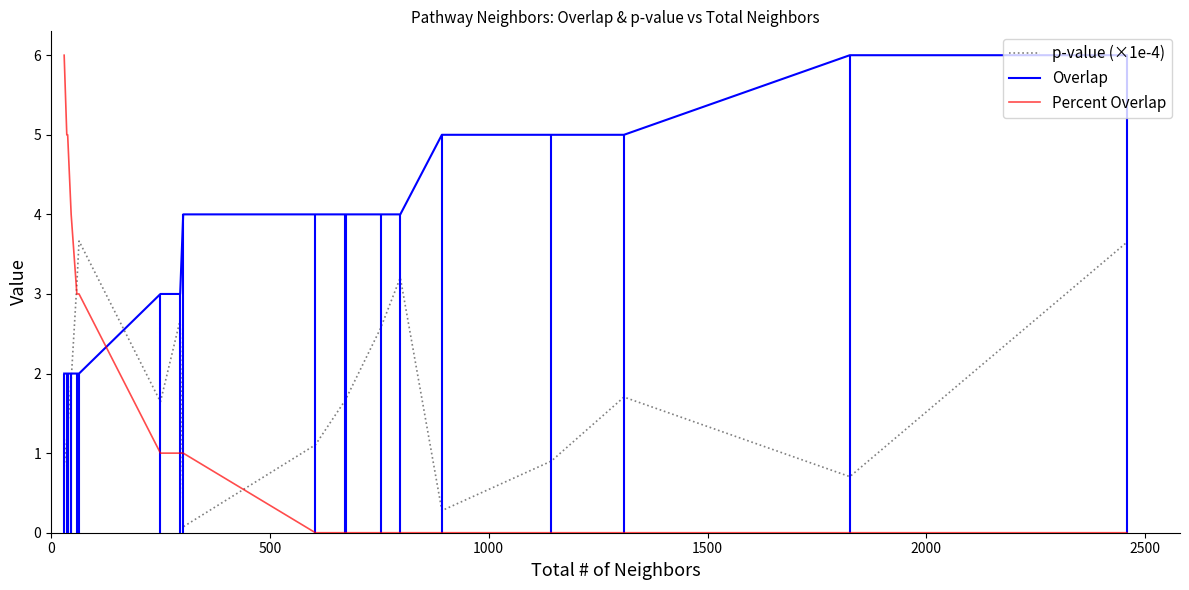

At which category does the chart reach its peak across all series?

18